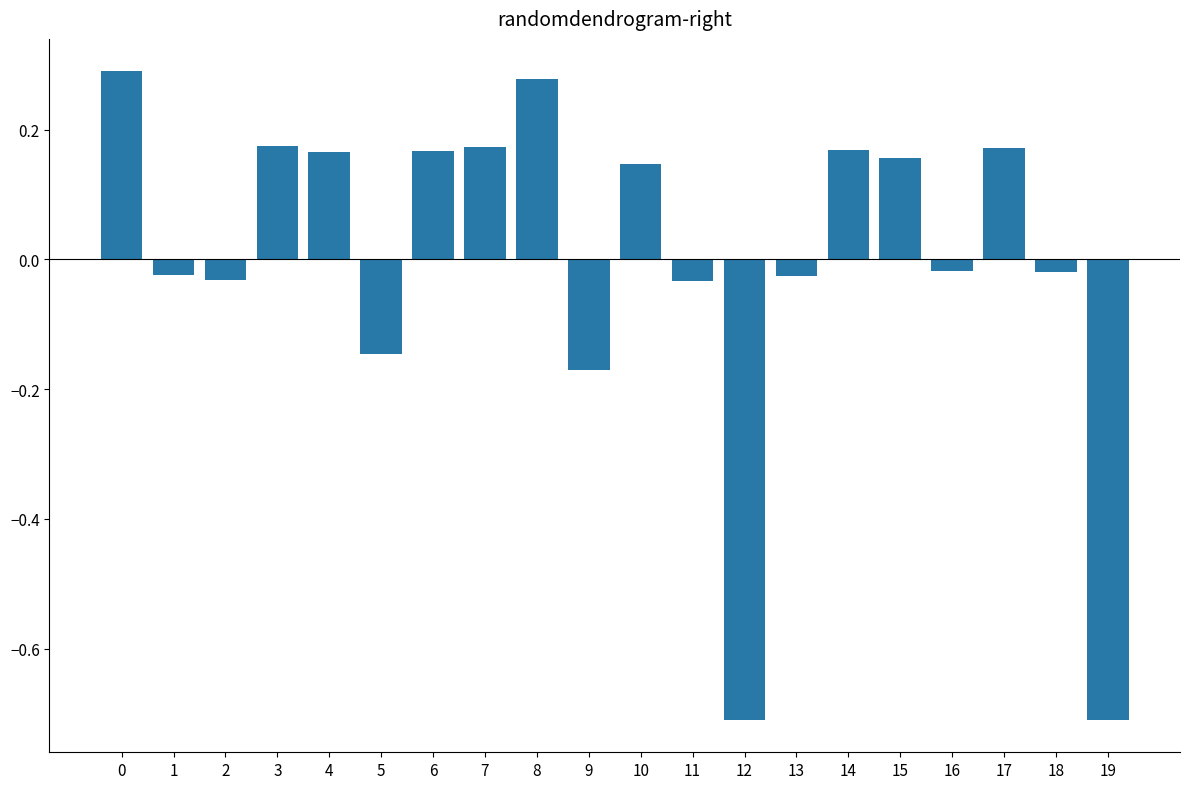

What is the minimum value shown in the chart?

-0.7